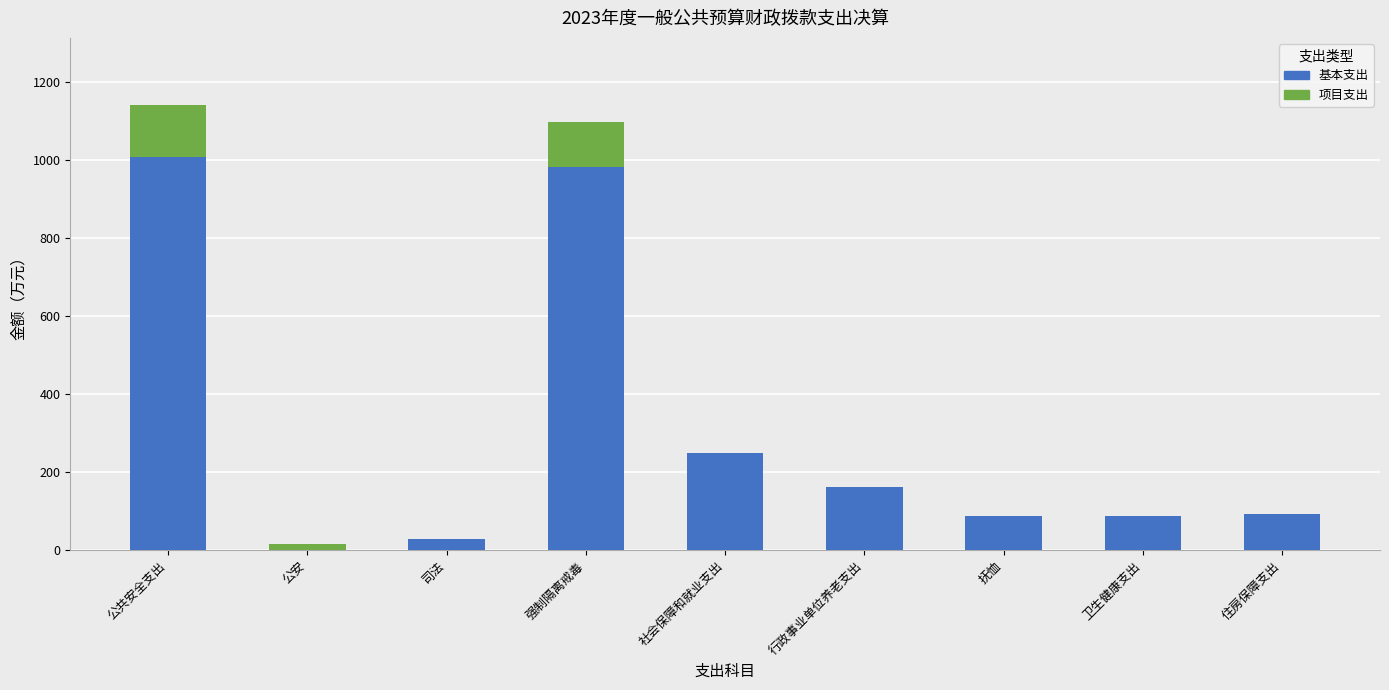

At which label is 基本支出 closest to 504?

社会保障和就业支出